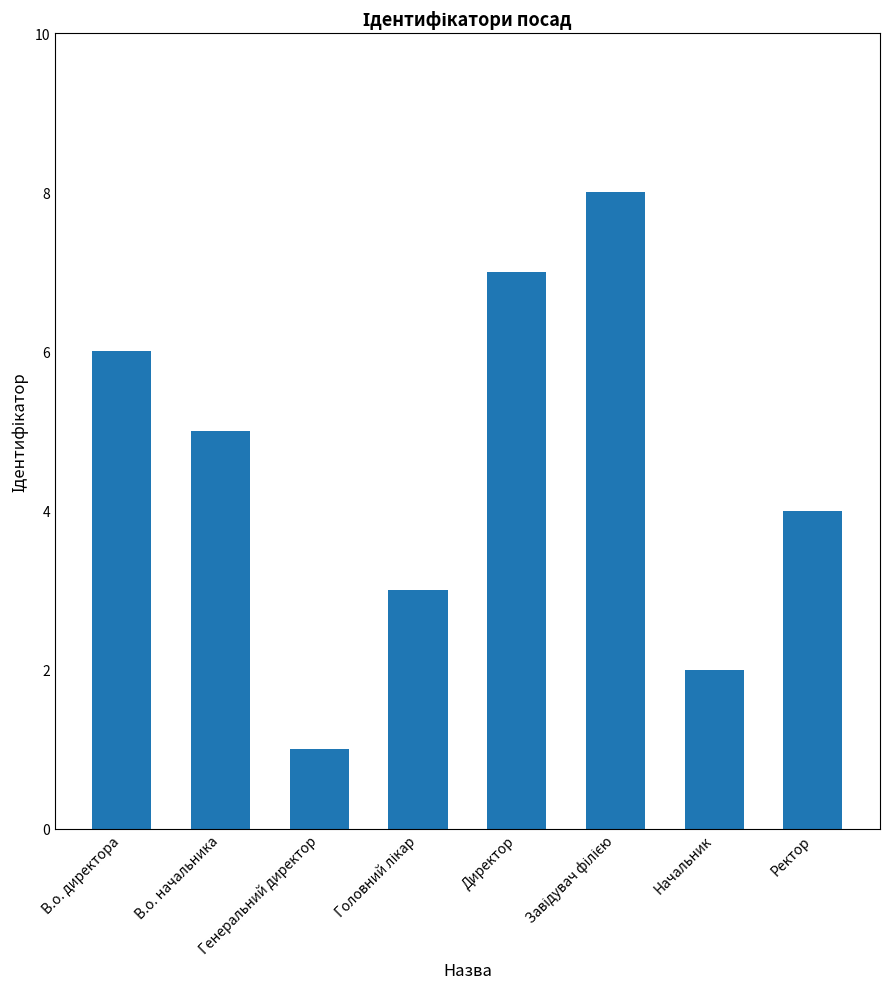

Count the values in the range 3 to 7.

5